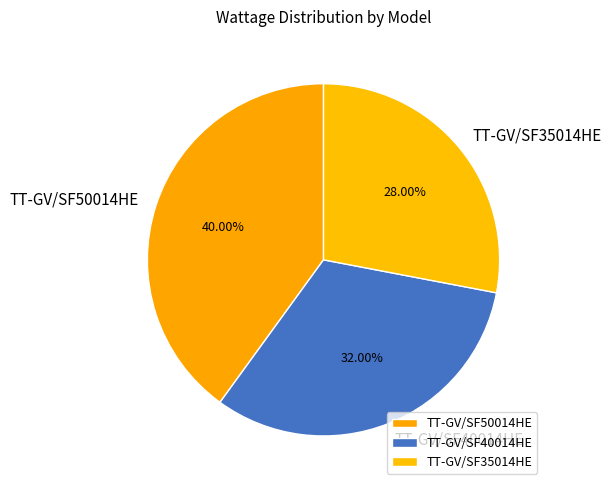

Is there any slice that represents more than half of the pie?

No